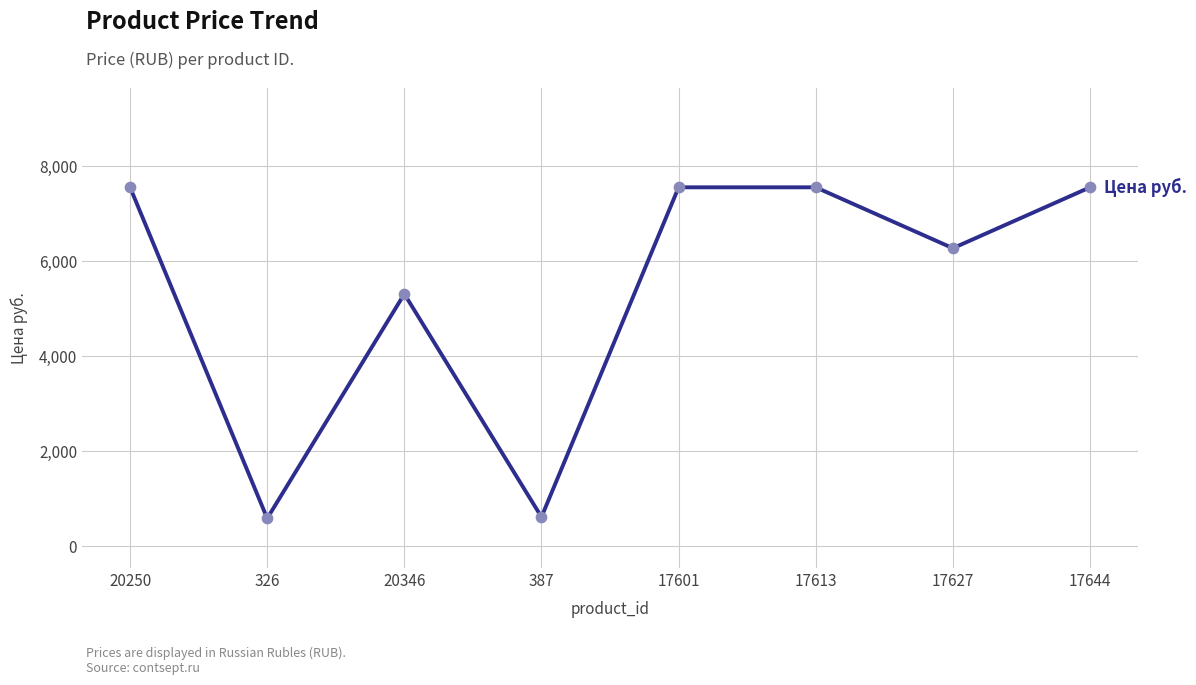

What is the change in value from 387 to 17613?

+6942.0